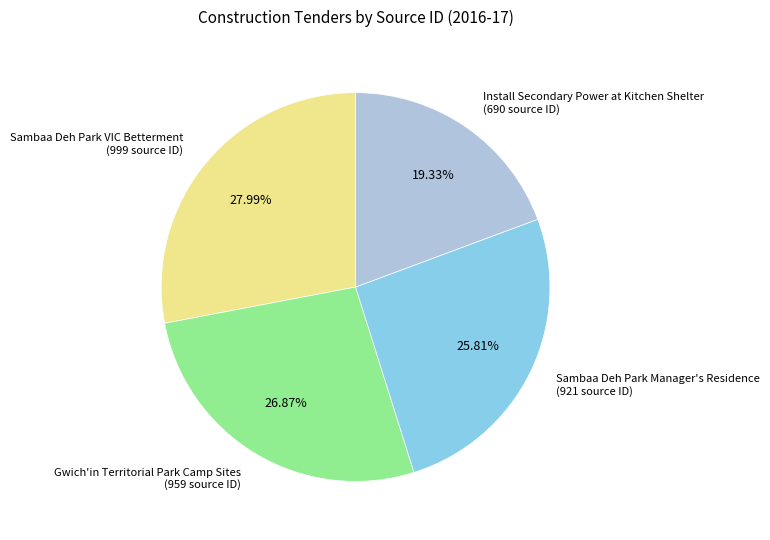

Approximately how many times larger is the value at Gwich'in Territorial Park Camp Sites compared to Sambaa Deh Park Manager's Residence?

1.0